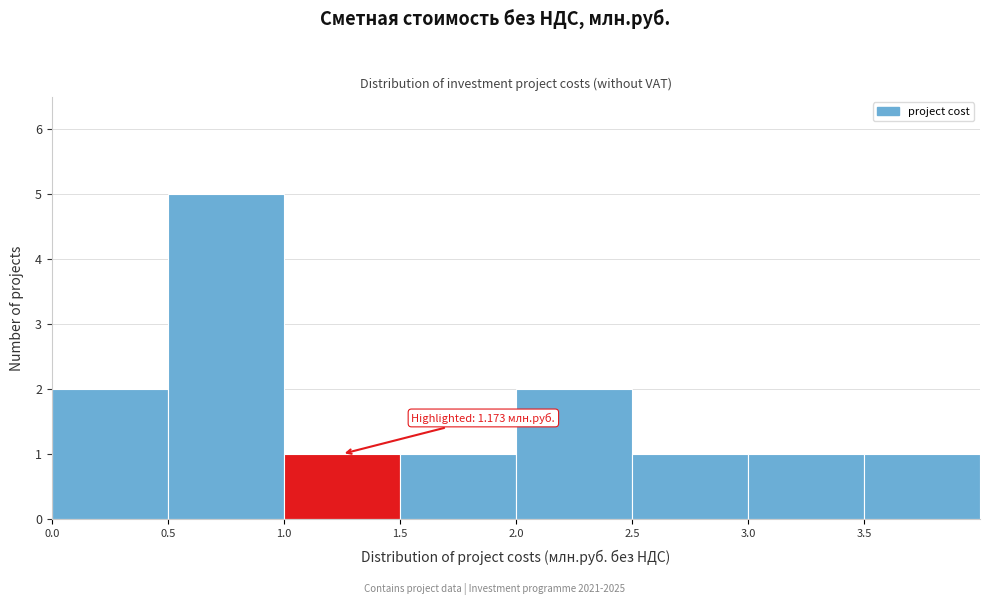

Which range on the x-axis has the tallest bar?

0.5 to 1.0